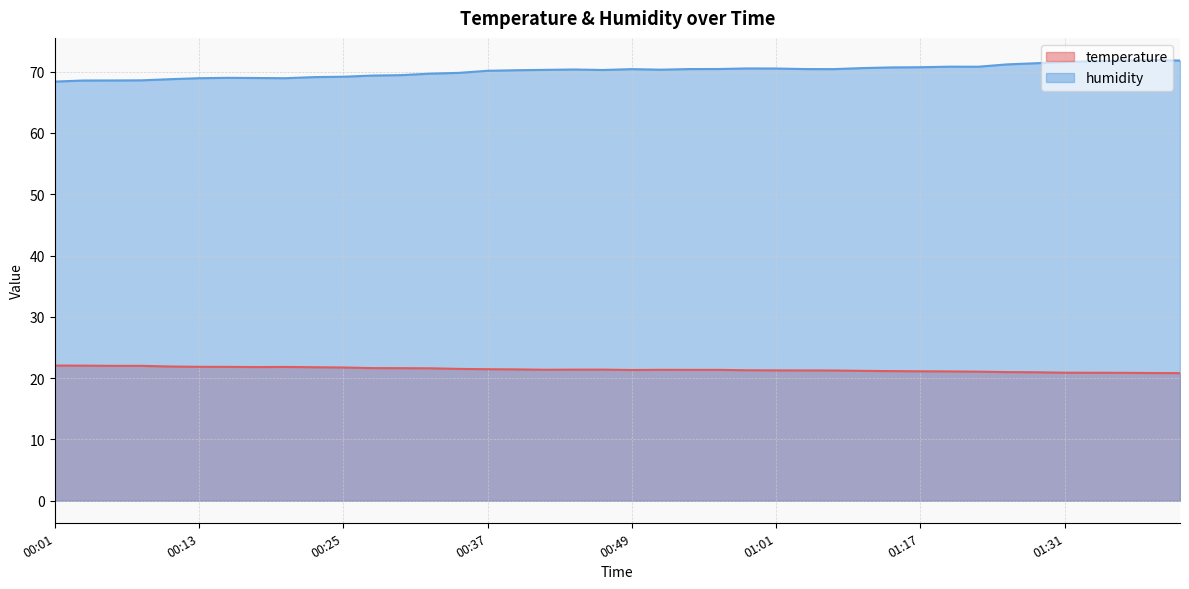

True or false: humidity has a value of 106.2 at 00:13.

False